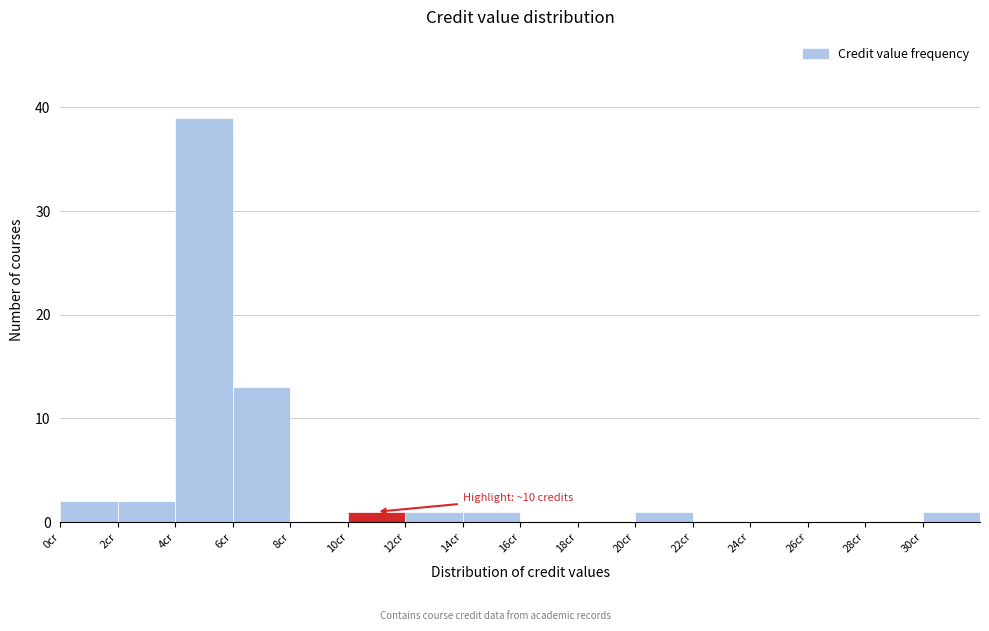

Which range on the x-axis has the tallest bar?

4 to 6